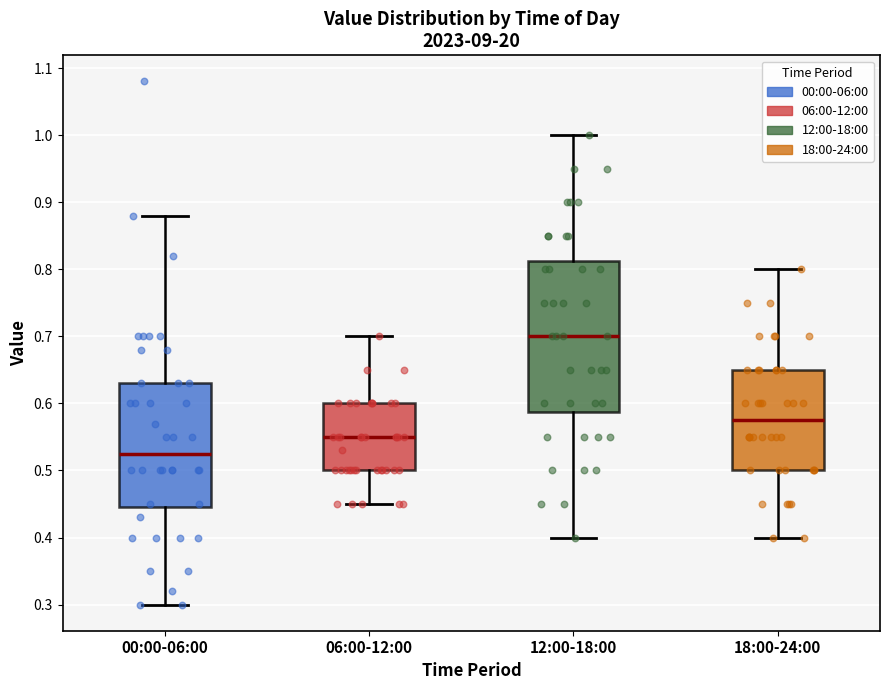

Comparing the boxes themselves (not the whiskers), which one is the tallest?

12:00-18:00